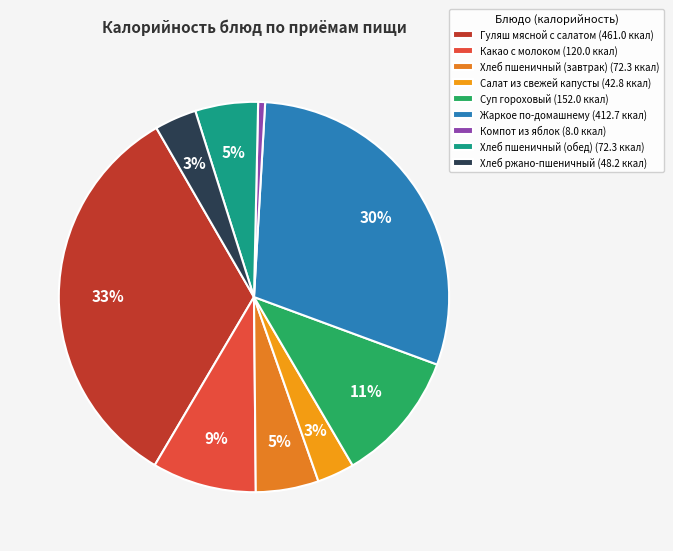

What is the change in value from Какао с молоком to Жаркое по-домашнему?

+292.8